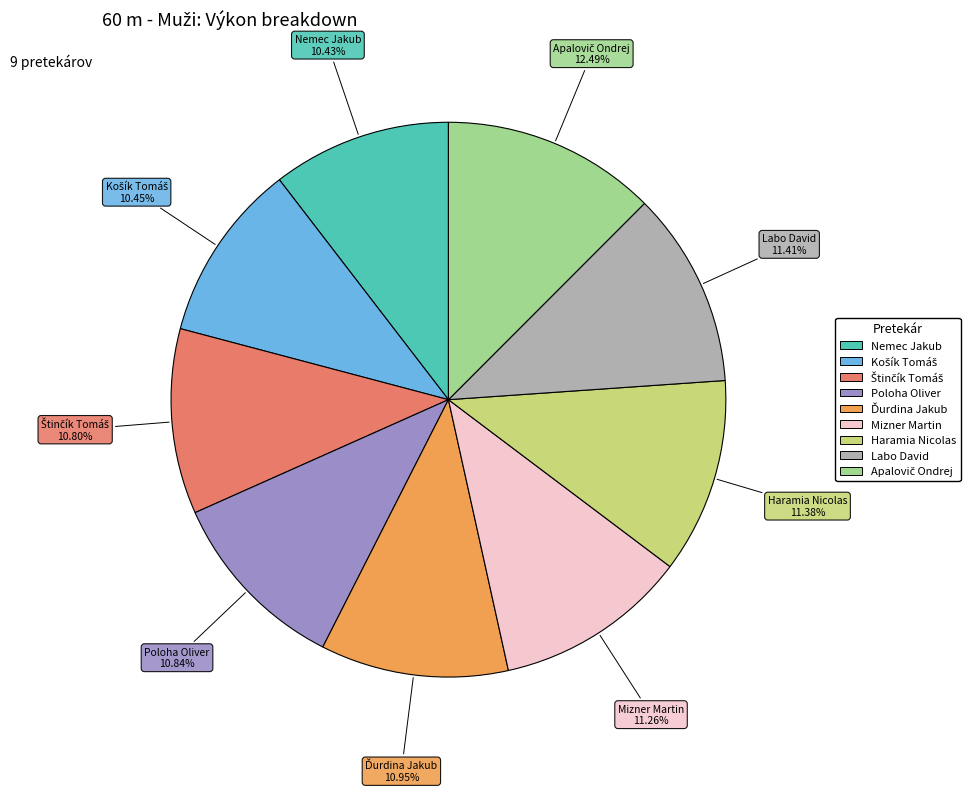

Is the sum of Mizner Martin and Labo David greater than half?

No